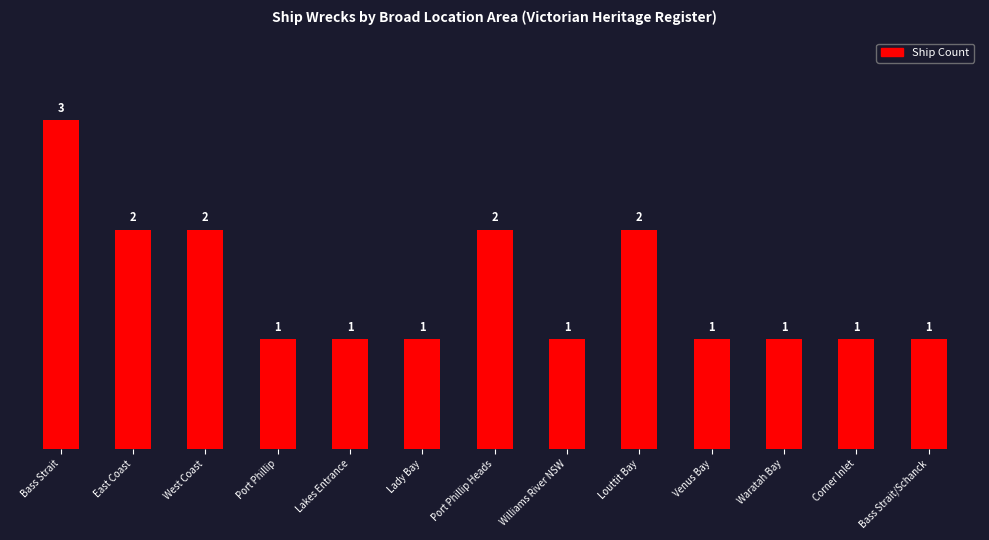

What is the greatest value displayed?

3